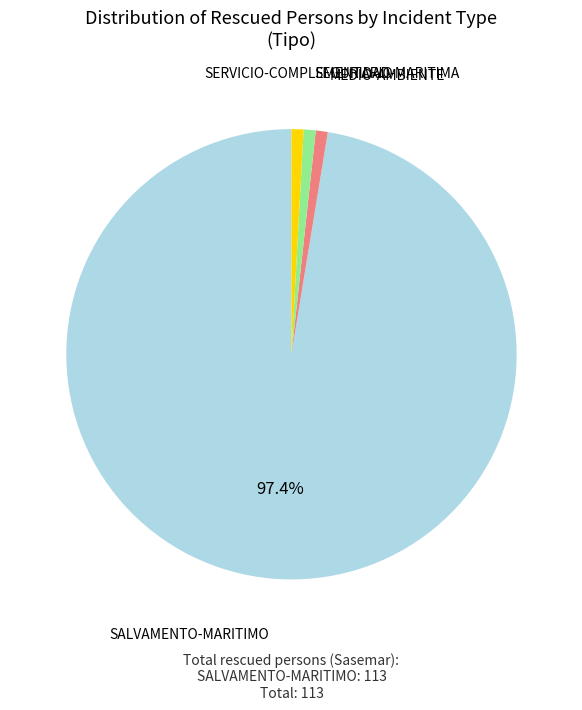

Does any single category account for the majority?

Yes